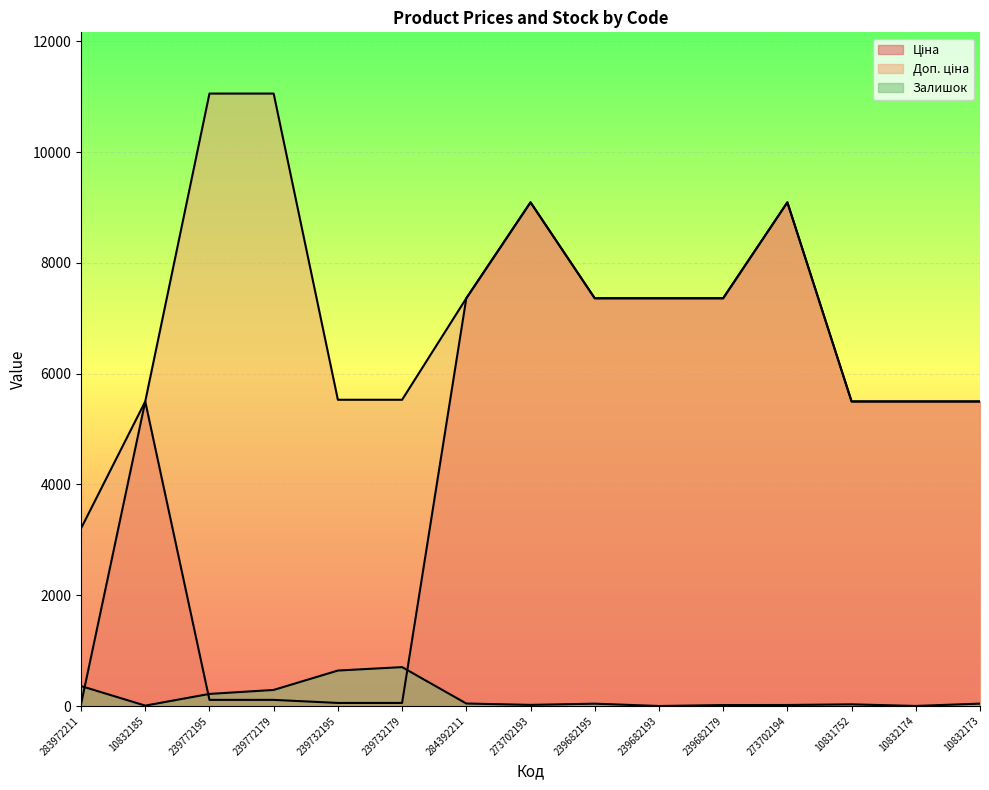

Does the chart display data point markers on the line(s)?

No